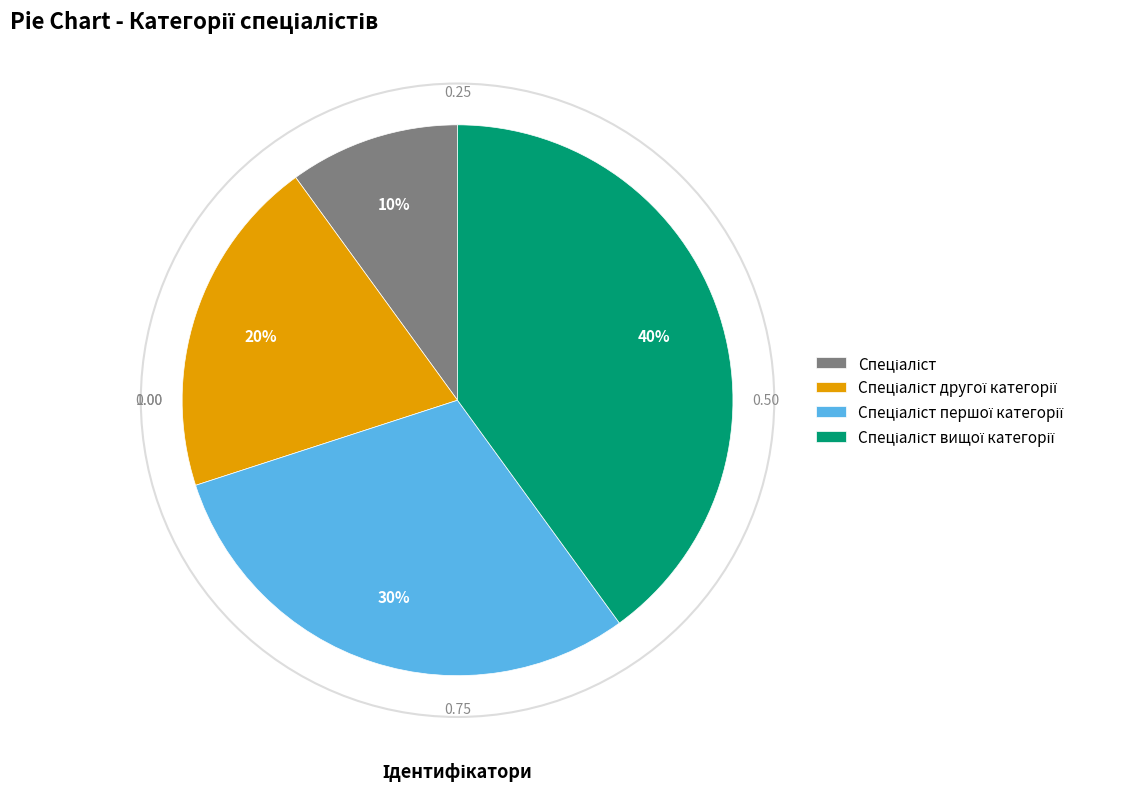

To the nearest percent, what is the average slice percentage?

25%